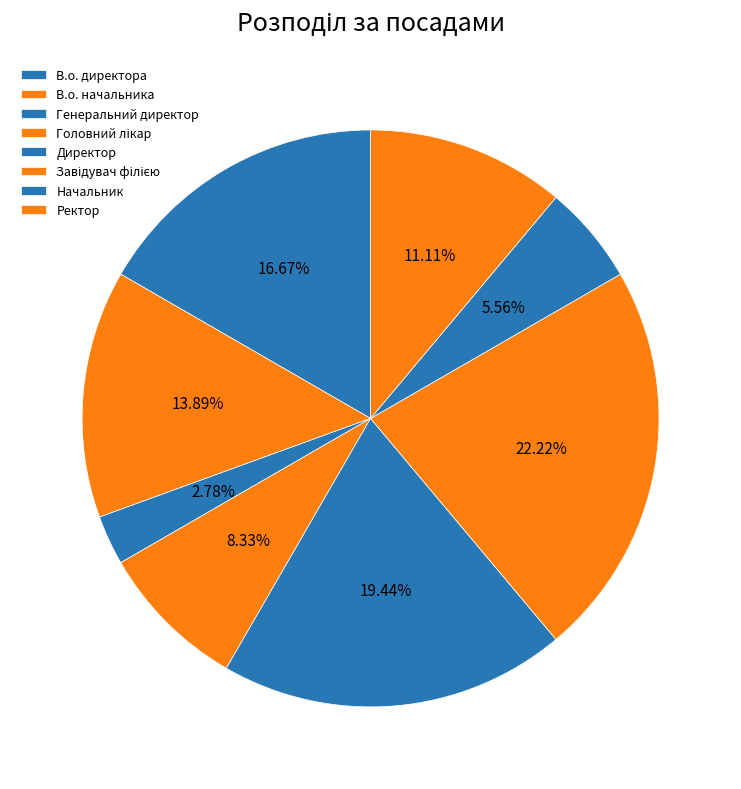

What percentage is the Генеральний директор slice, to the nearest percent?

3%